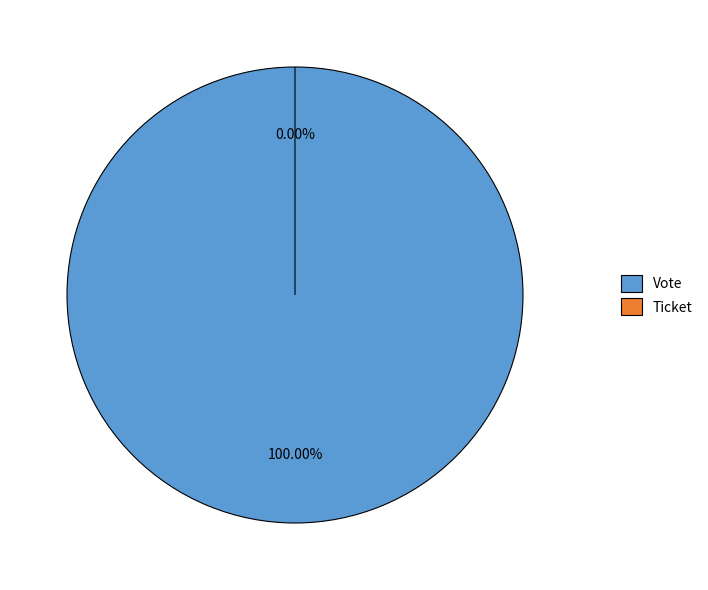

What is the total percentage of Ticket and Vote?

100.0%